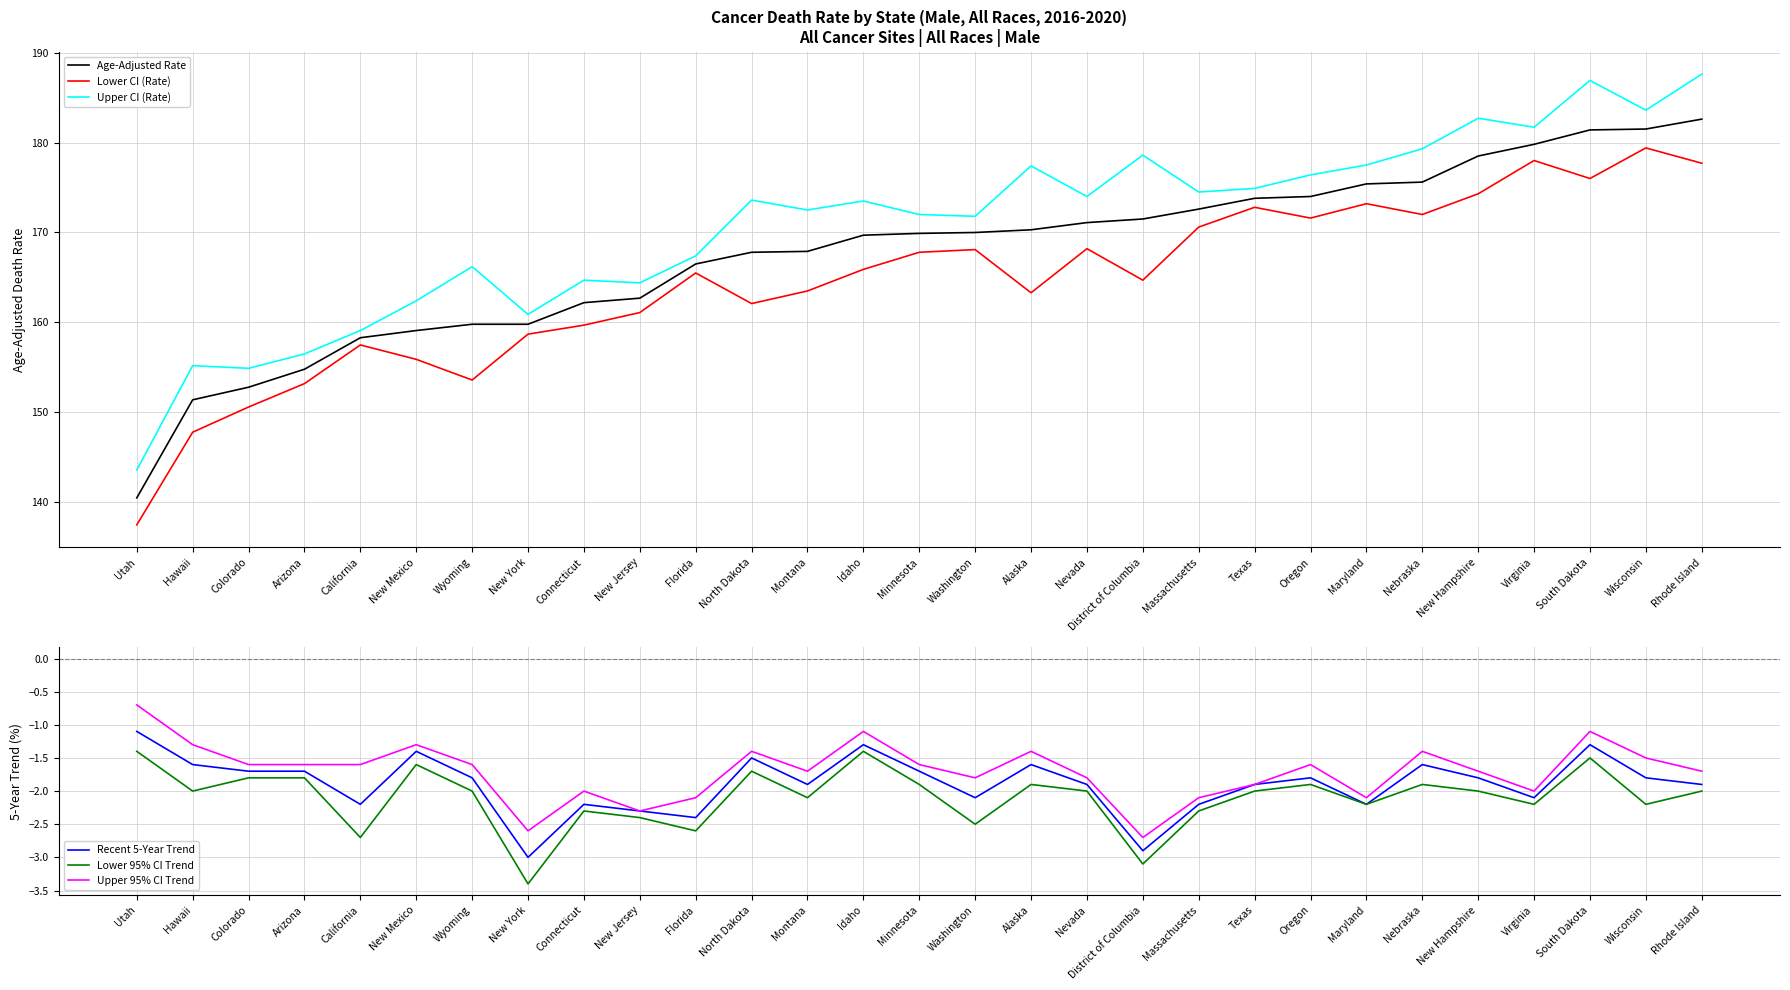

What is the maximum value shown in the chart?

187.6